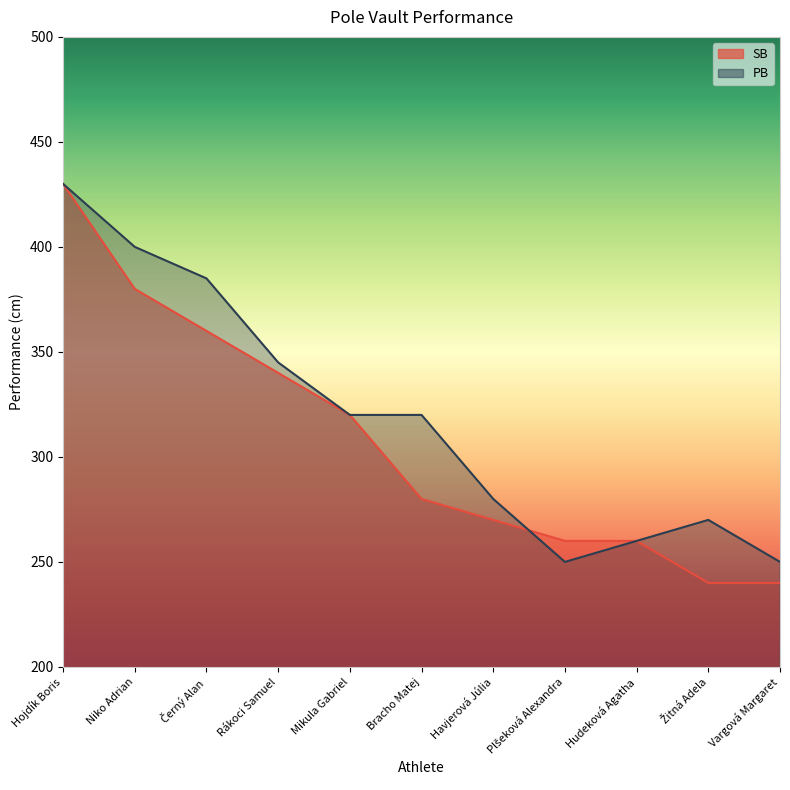

What are all the series names shown in the legend?

SB, PB